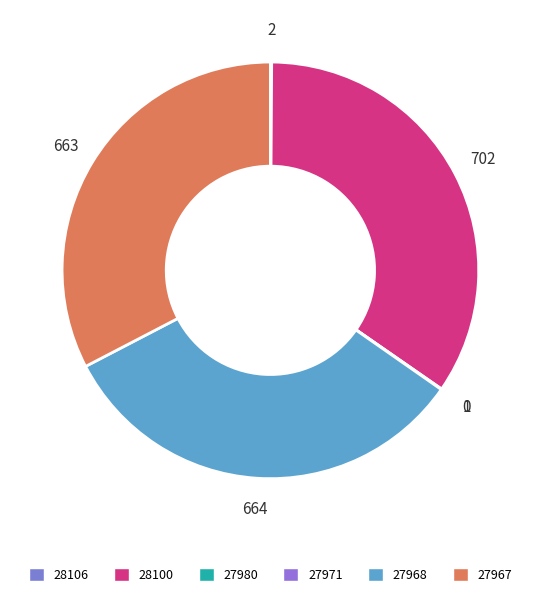

What is the change in value from 28106 to 27971?

-2